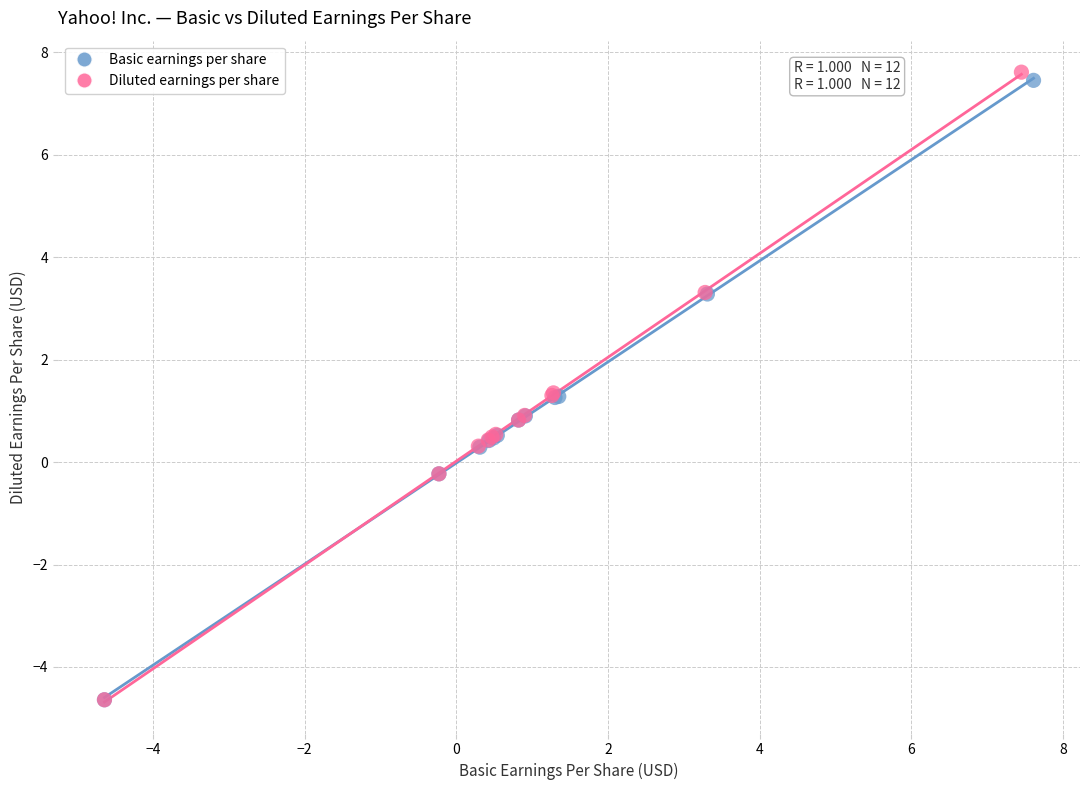

Which series has the widest spread of Y values?

Diluted earnings per share